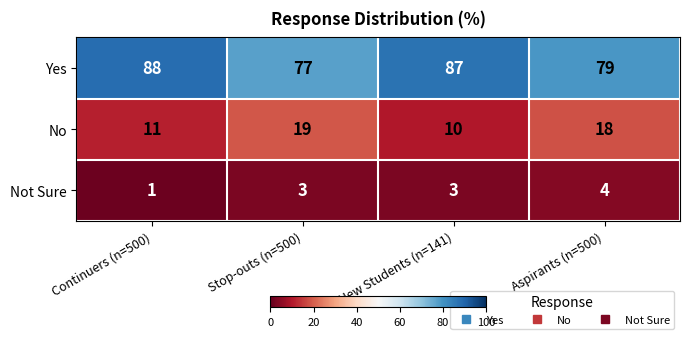

Rank the series by their maximum value, from lowest to highest.

Not Sure, No, Yes